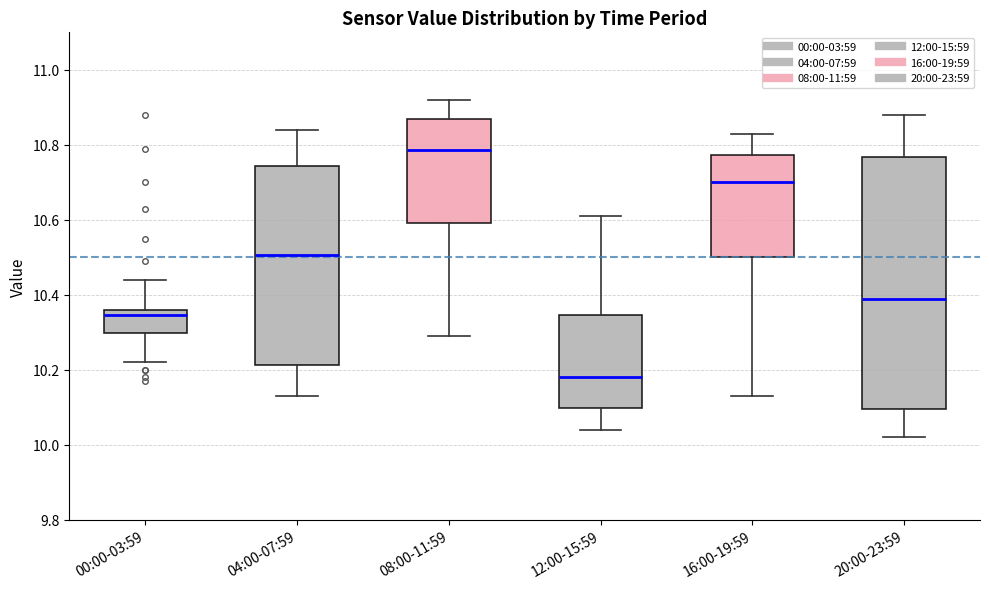

Where does the upper whisker of the box for 08:00-11:59 end on the y-axis? The values are not printed on the chart, so give them approximately, as read against the axis.

10.92